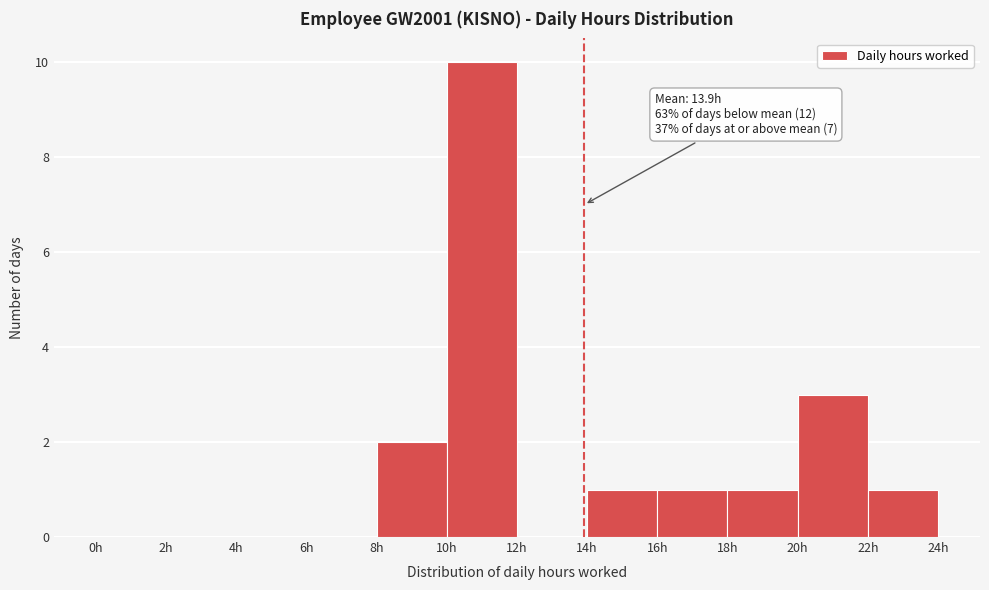

Which range on the x-axis has the tallest bar?

10 to 12